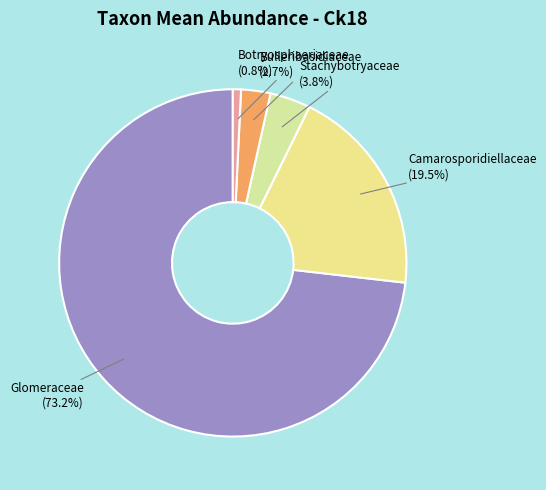

Which category accounts for the majority?

Glomeraceae